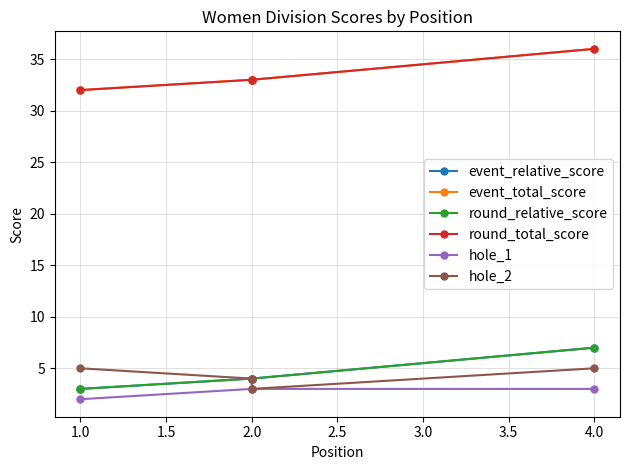

Rank the series by their maximum value, from lowest to highest.

hole_1, hole_2, event_relative_score, round_relative_score, event_total_score, round_total_score